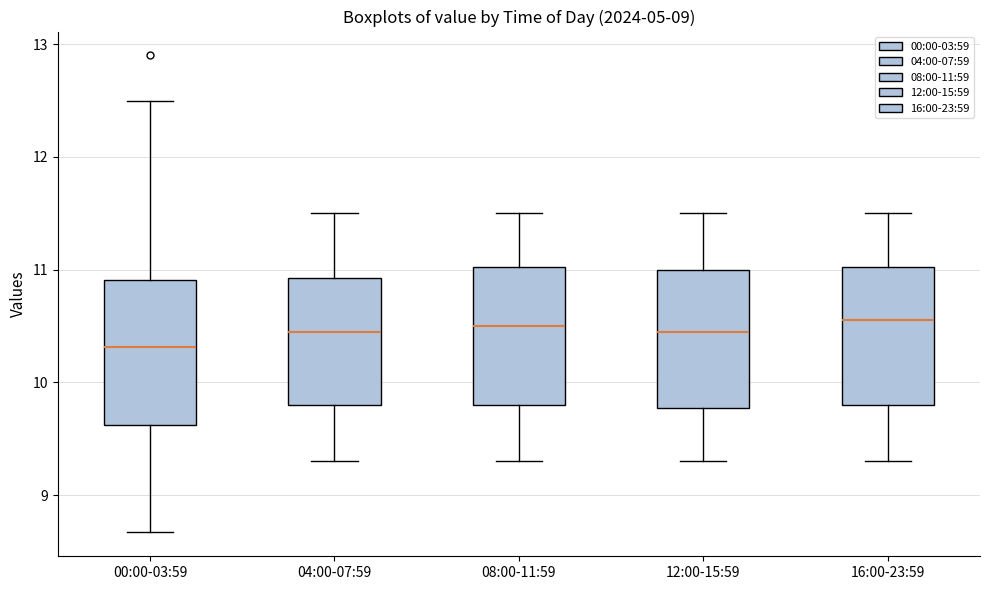

Reading left to right, read every box against the y-axis: the position of its median line, the range the box covers, and the ends of its whiskers. The values are not printed on the chart, so give them approximately, as read against the axis.

00:00-03:59: median 10.3, box 9.6 to 10.9, whiskers 8.7 to 12.5
04:00-07:59: median 10.5, box 9.8 to 10.9, whiskers 9.3 to 11.5
08:00-11:59: median 10.5, box 9.8 to 11.0, whiskers 9.3 to 11.5
12:00-15:59: median 10.5, box 9.8 to 11.0, whiskers 9.3 to 11.5
16:00-23:59: median 10.6, box 9.8 to 11.0, whiskers 9.3 to 11.5